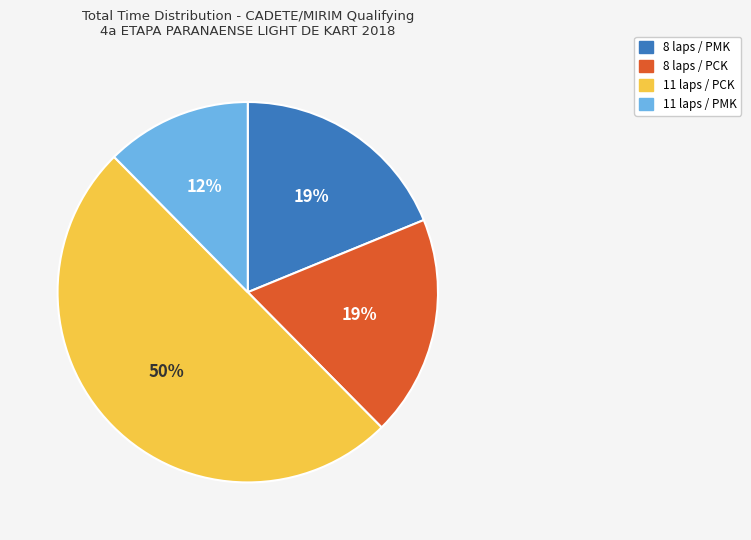

To the nearest percent, what is the average slice percentage?

25%